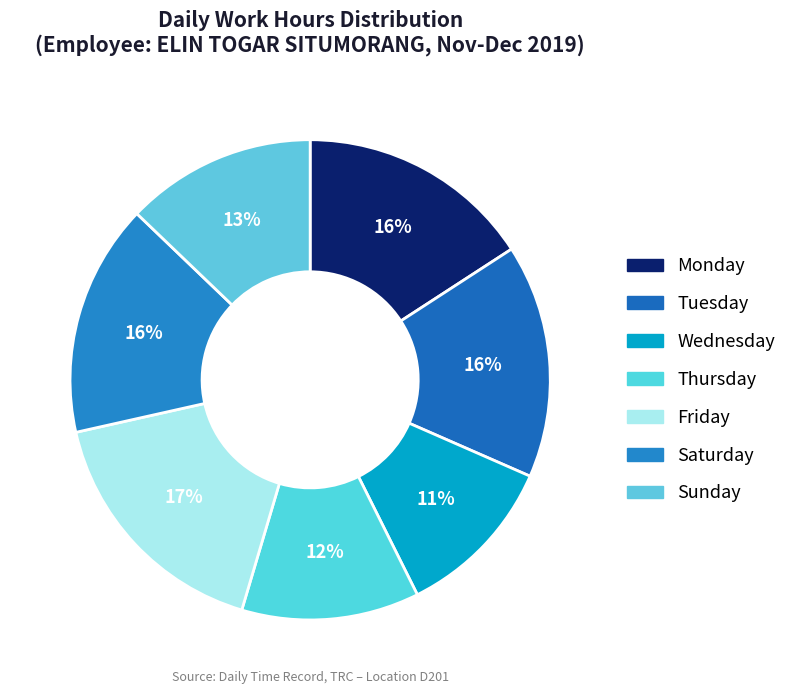

Does any single category account for the majority?

No